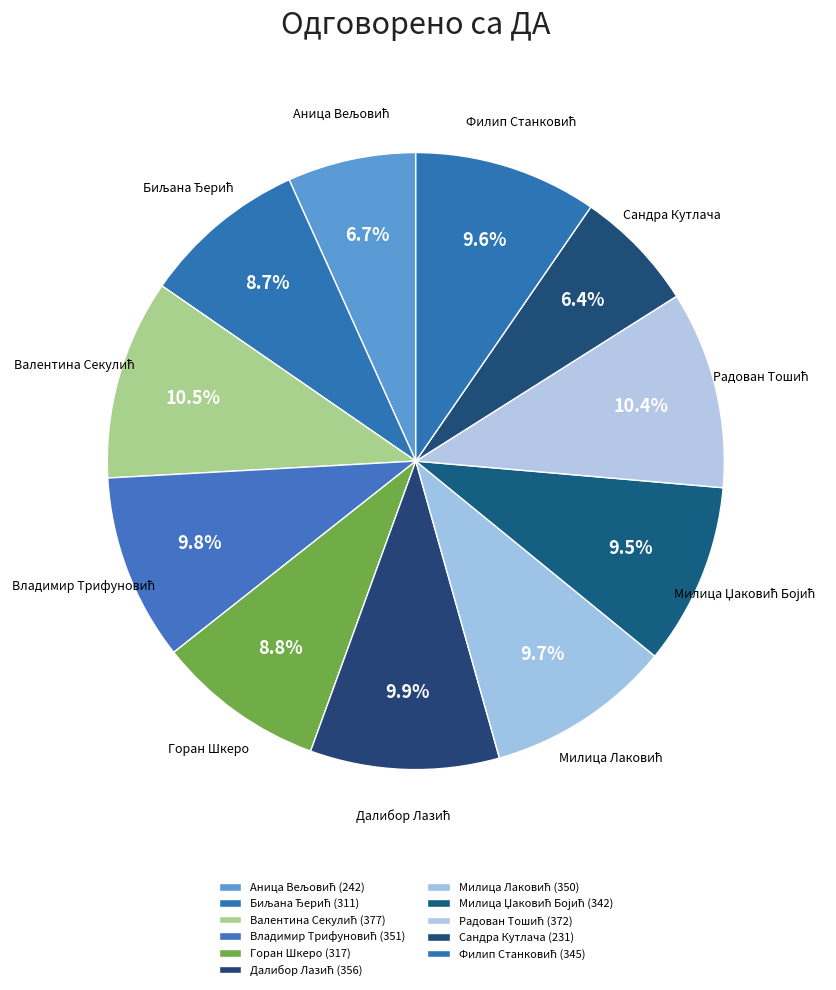

What percentage is the Милица Лаковић slice, to the nearest percent?

10%